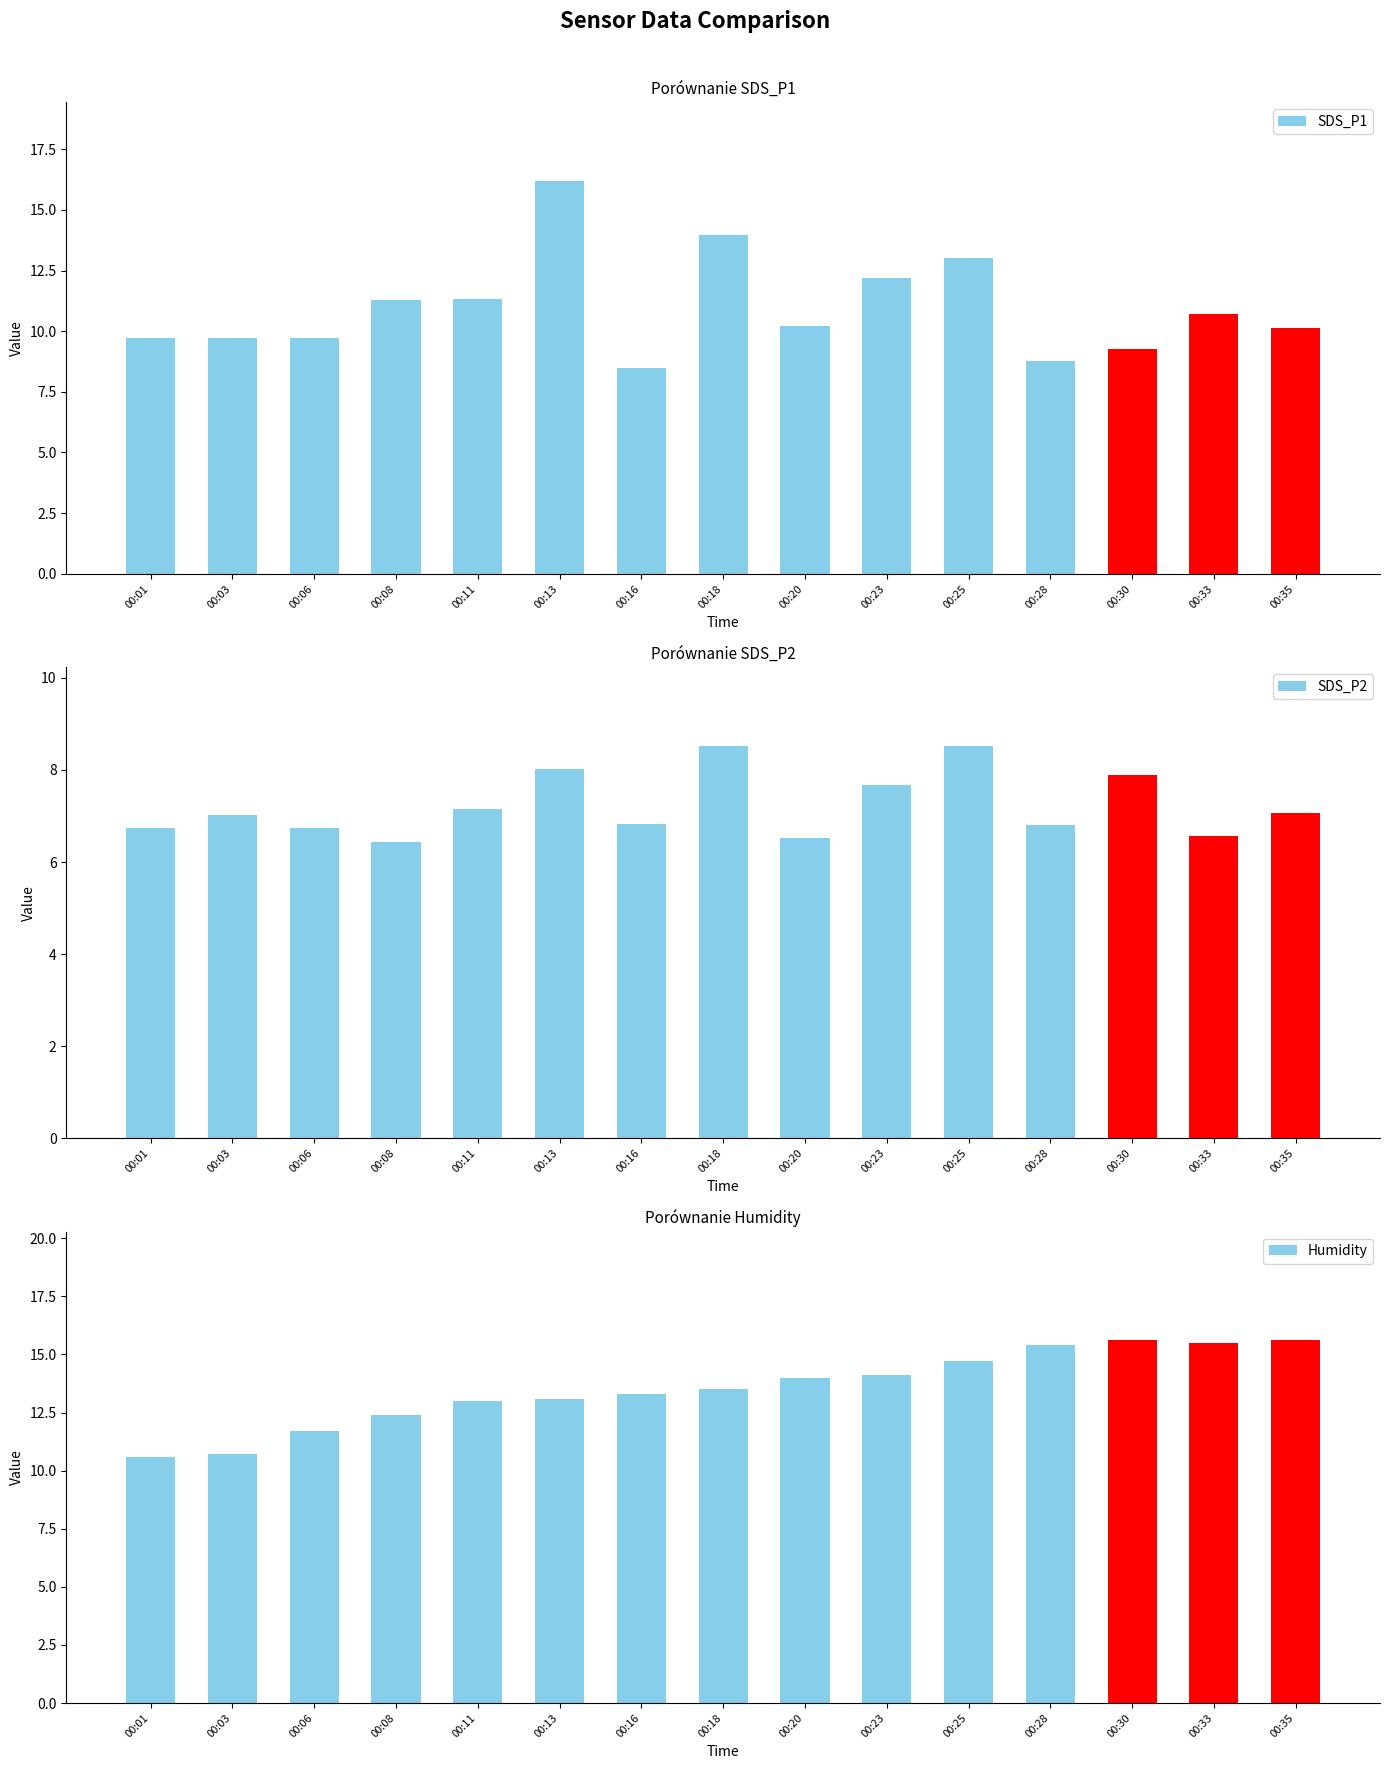

List the series in order of their peak value, lowest first.

SDS_P2, Humidity, SDS_P1